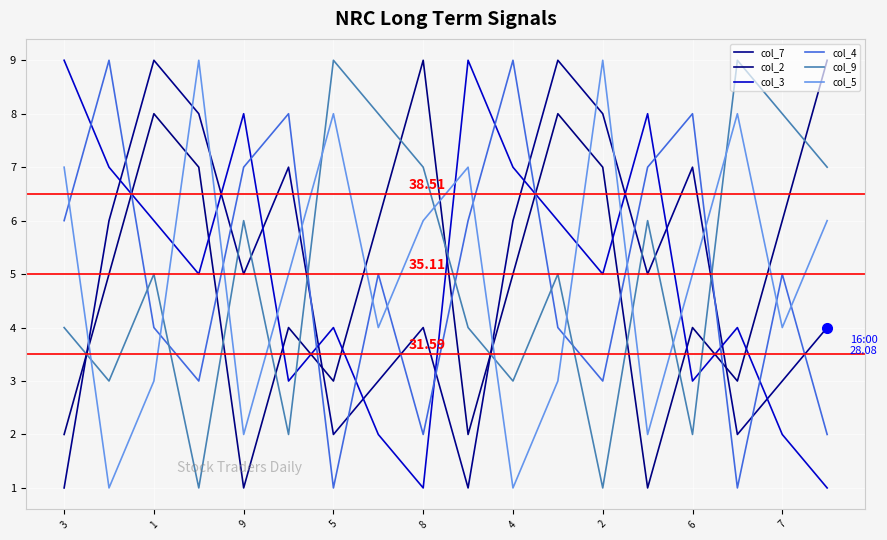

What is the smallest value displayed?

1